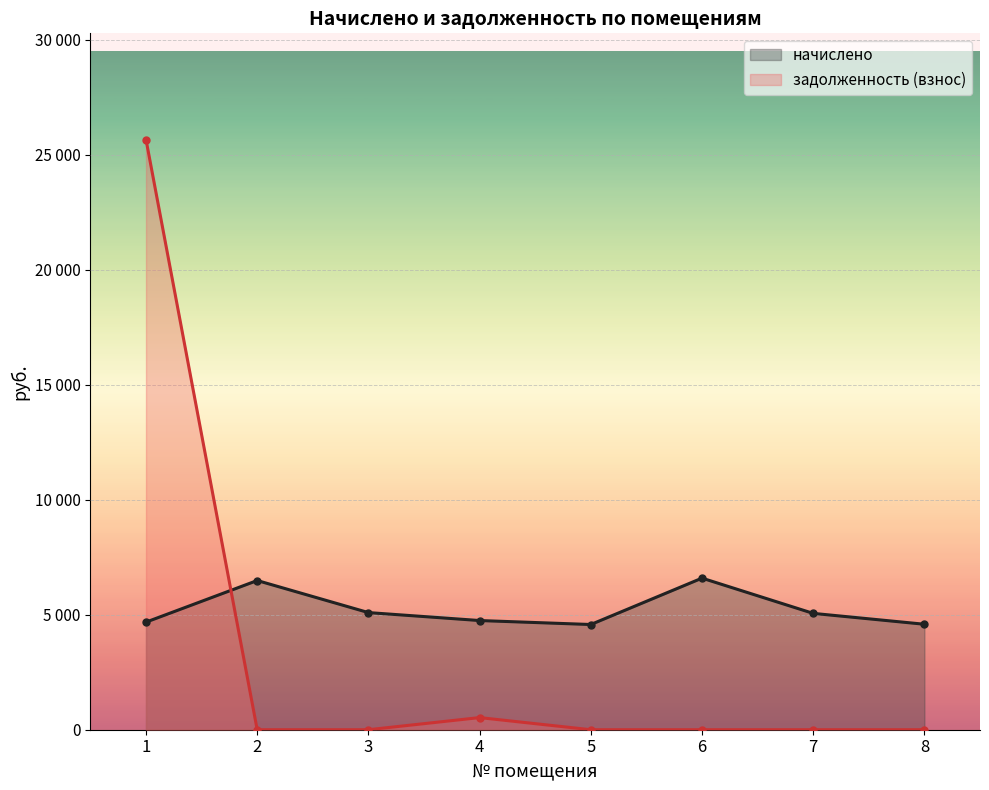

Which series has the widest spread of values?

задолженность (взнос)